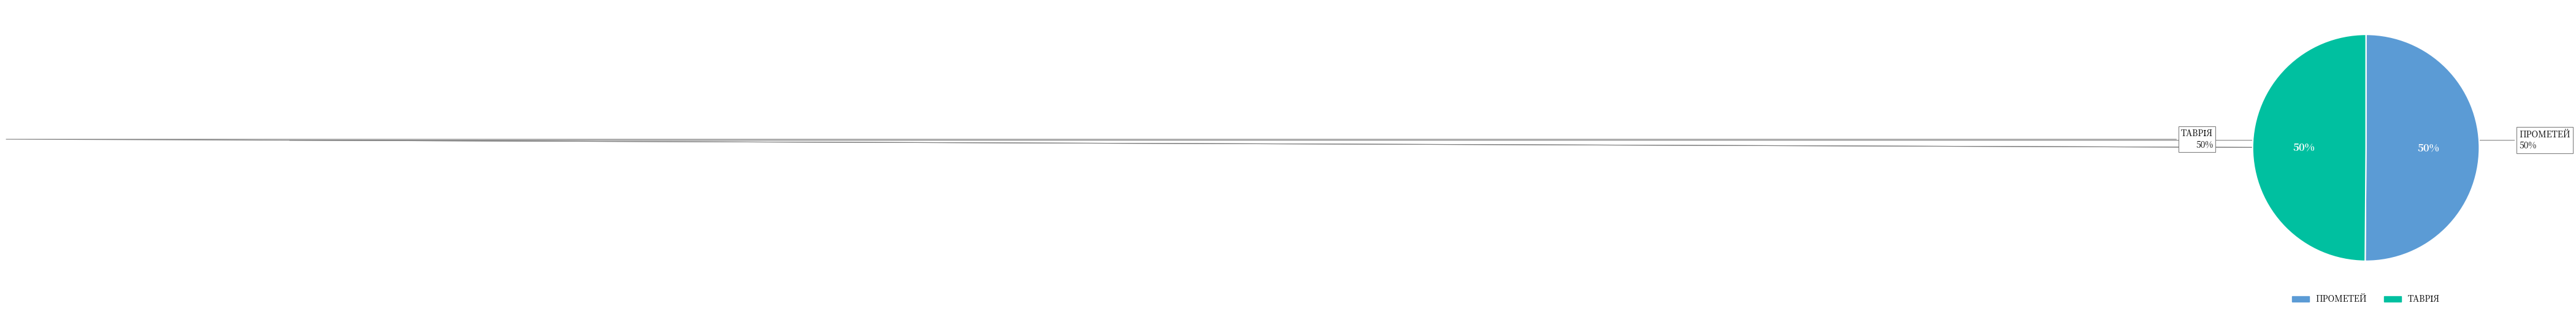

Which category accounts for the majority?

Костянтинівська СРШ І-ІІІ ст. ПРОМЕТЕЙ